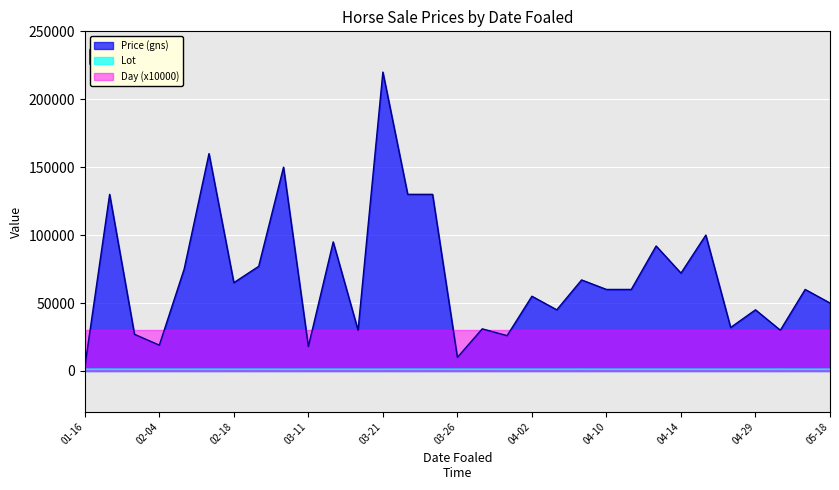

At which category is the sum across all series the highest?

03-21